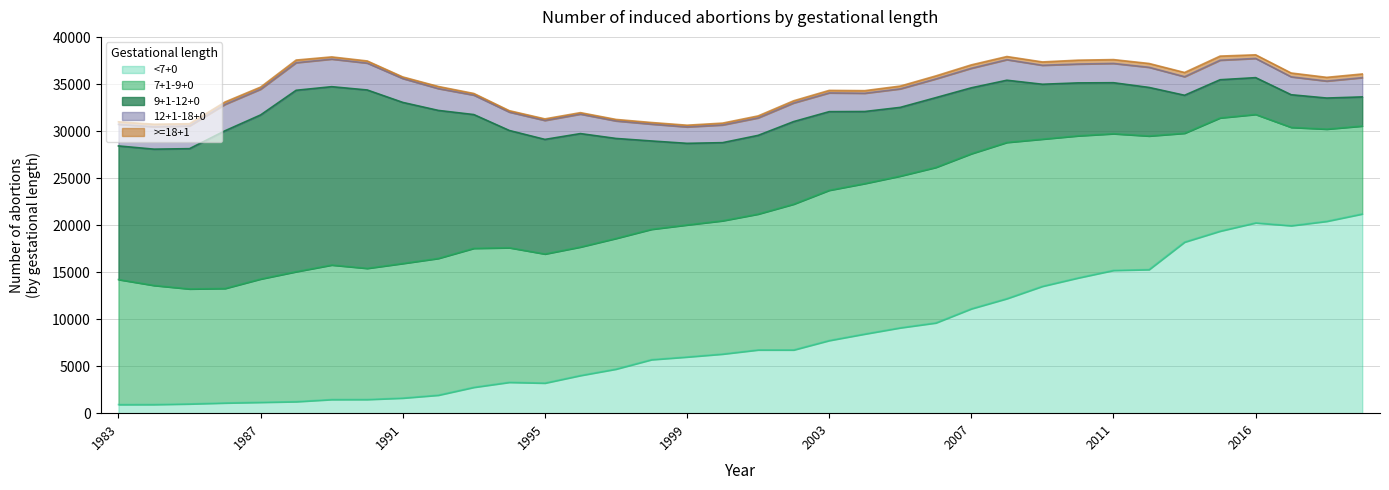

In >=18+1, how many points are lower than both neighbors (excluding endpoints)?

8